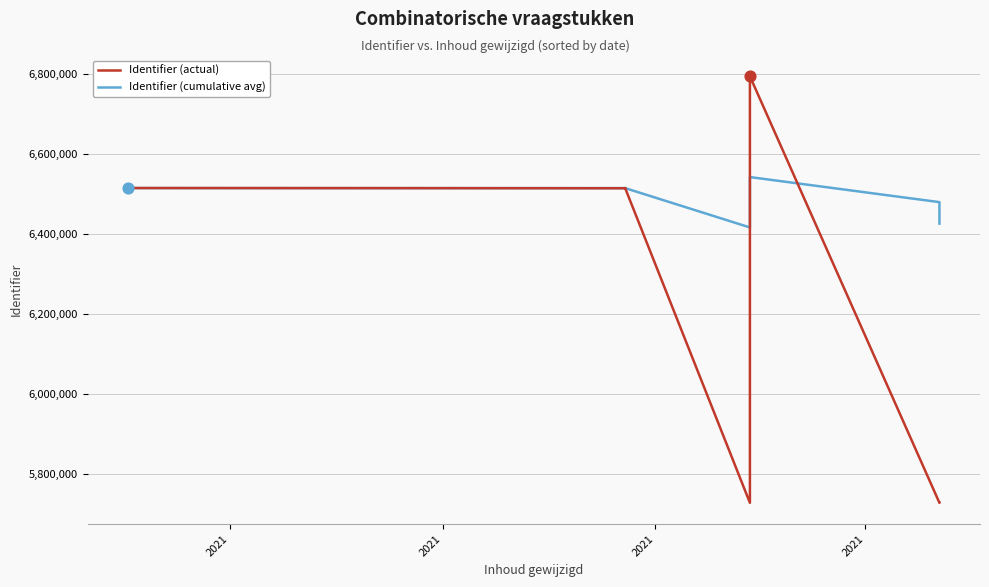

Is the value of Identifier (cumulative avg) at 7 greater than the value of Identifier (actual) at 11?

No